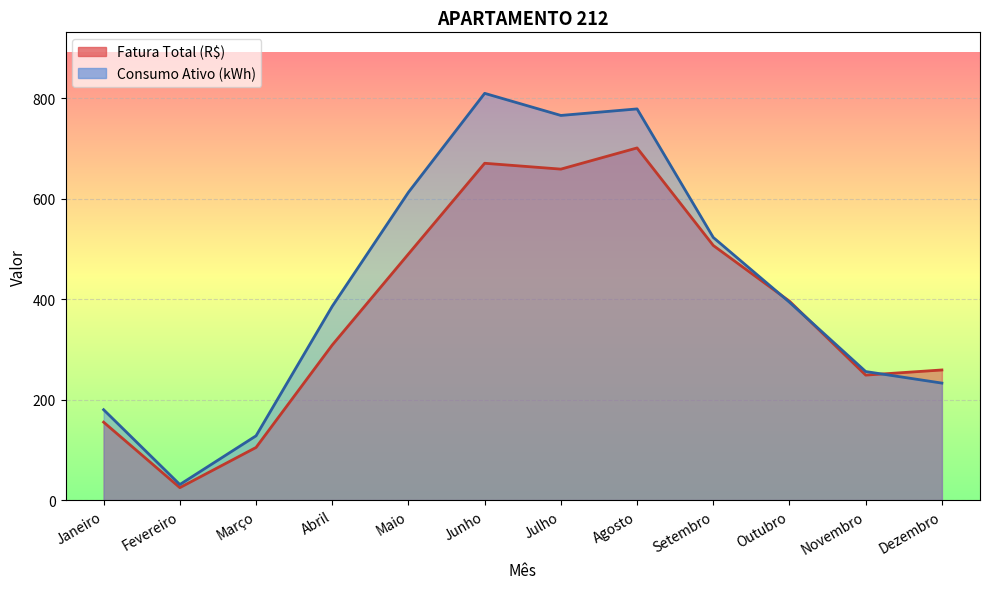

How many lines are shown in the chart?

2